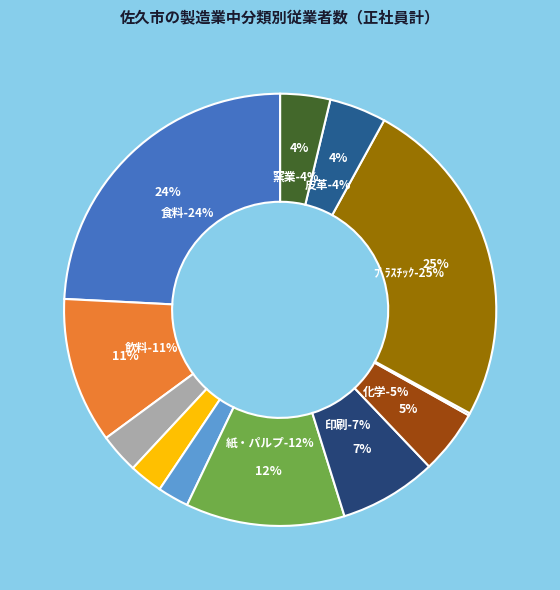

Which category has the biggest portion of the pie?

ﾌﾟﾗｽﾁｯｸ